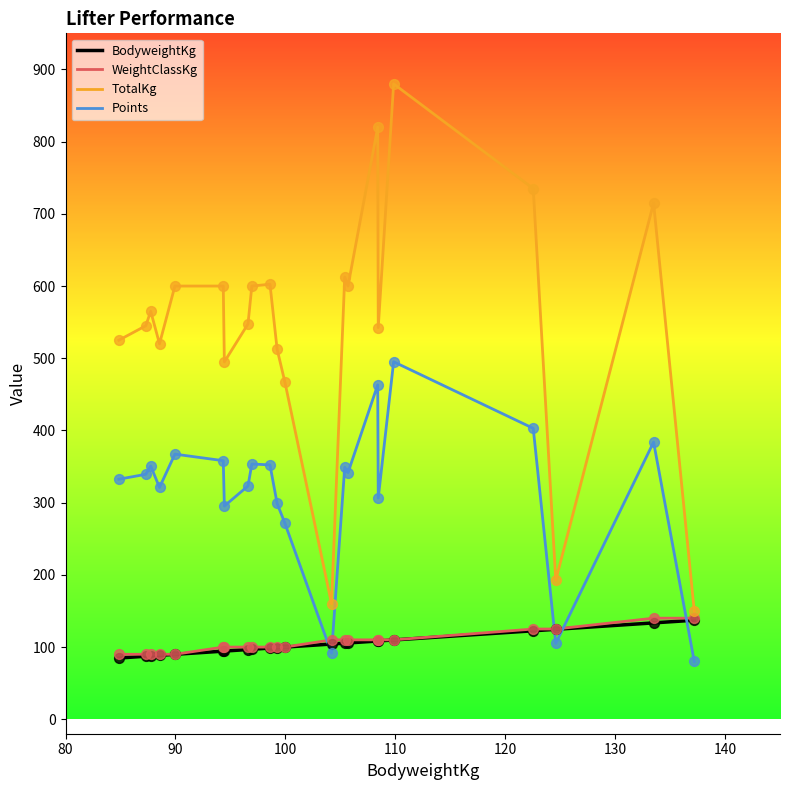

Which series has the largest total across all categories?

TotalKg